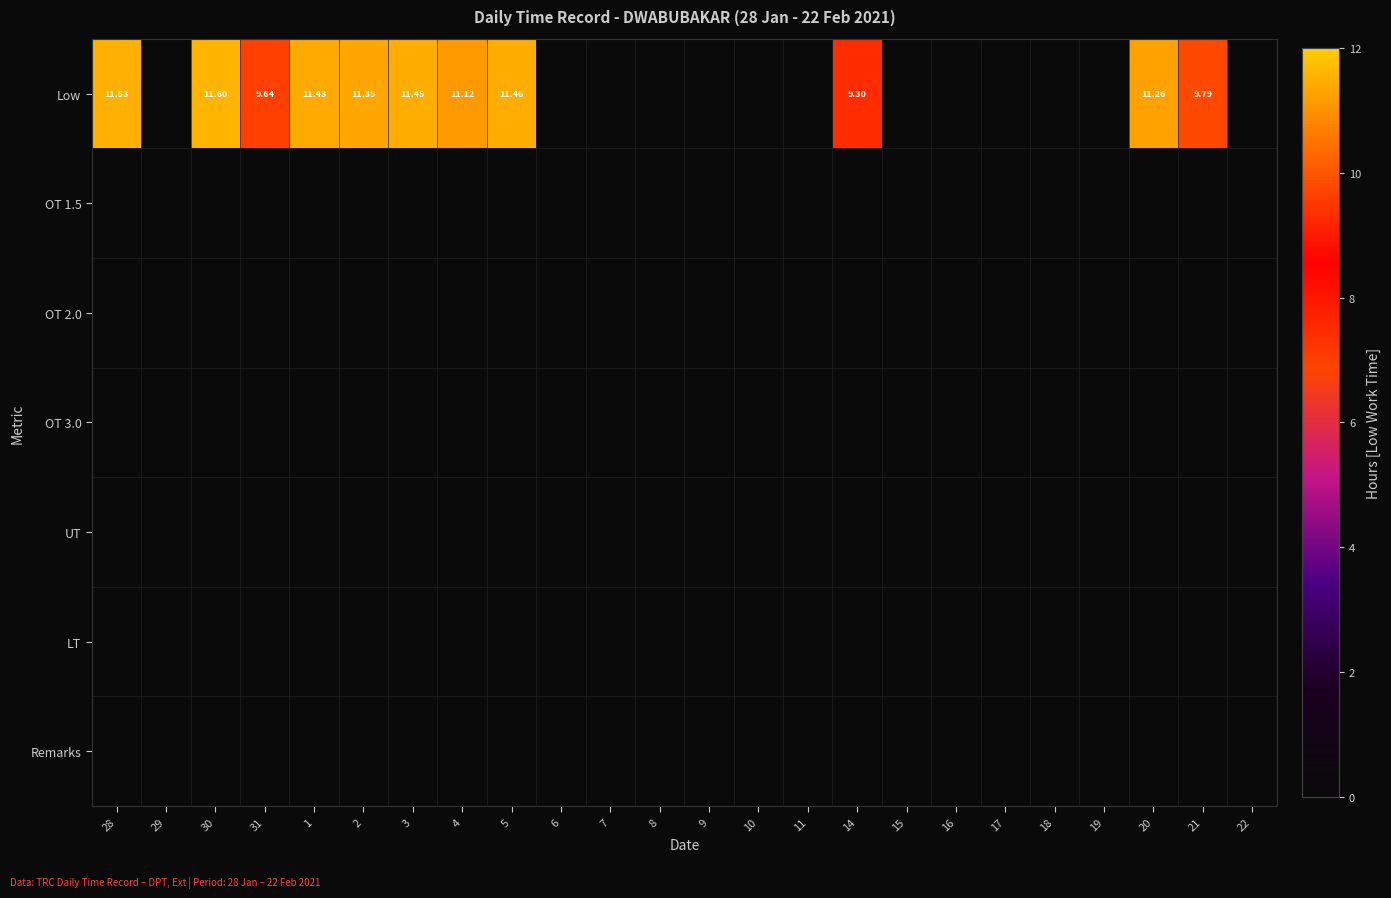

Rank the series at 28 from highest to lowest value.

Low, OT 1.5, OT 2.0, OT 3.0, UT, LT, Remarks